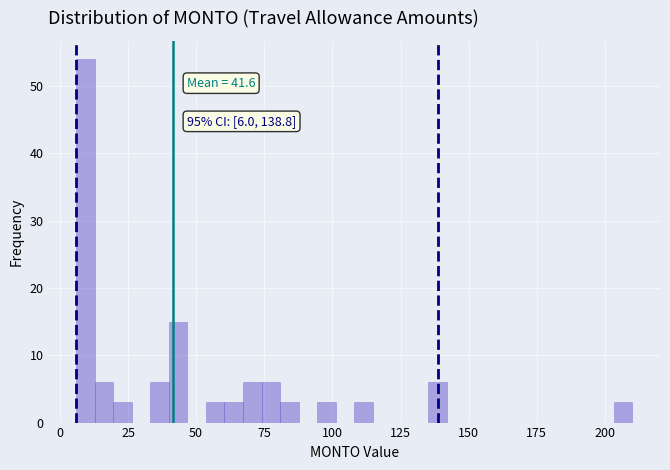

Around what value on the x-axis is the tallest bar? Give the approximate position of its centre, as read against the axis.

10